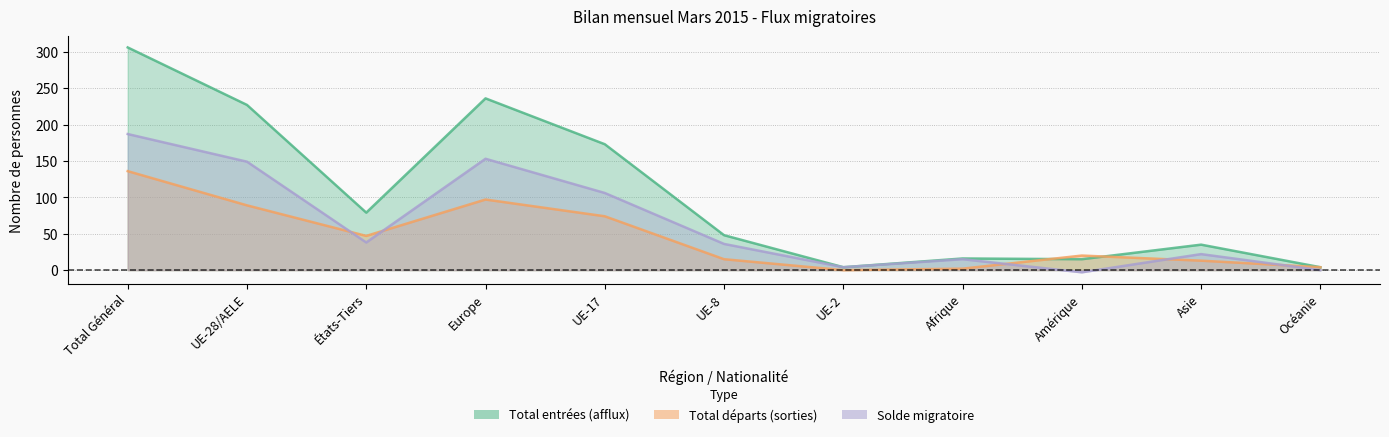

What is the maximum value for Total entrées (afflux)?

306